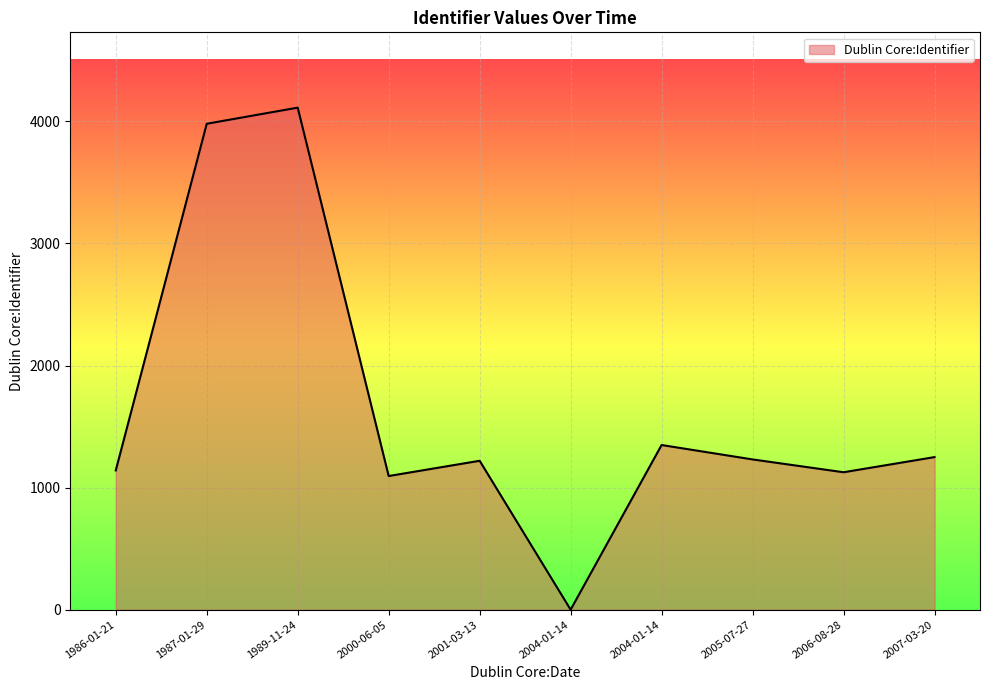

What is the average value?

1651